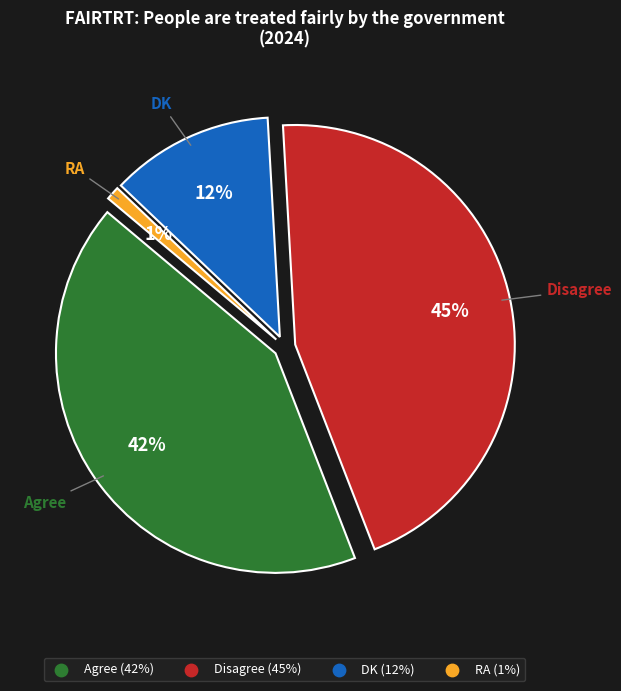

How many segments does this pie chart have?

4